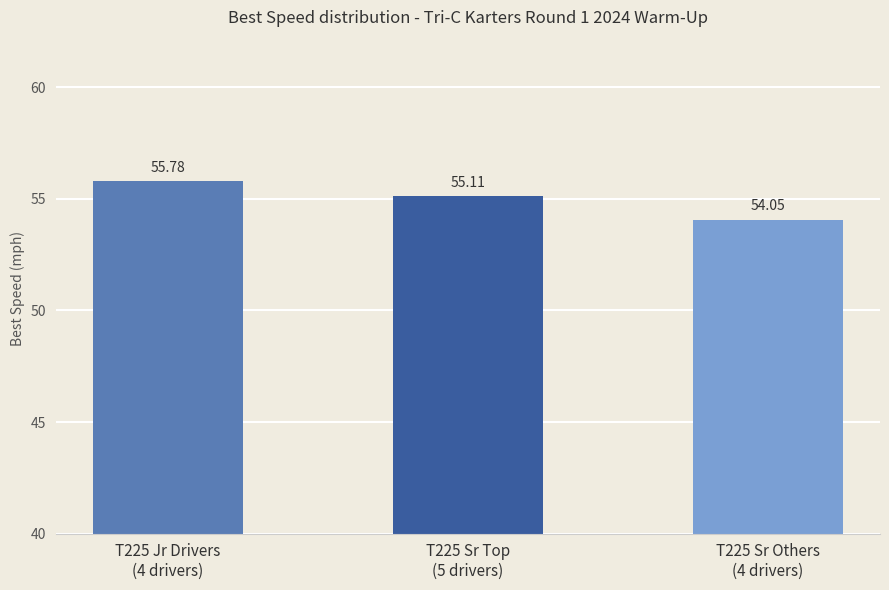

How many data points are above 55?

2